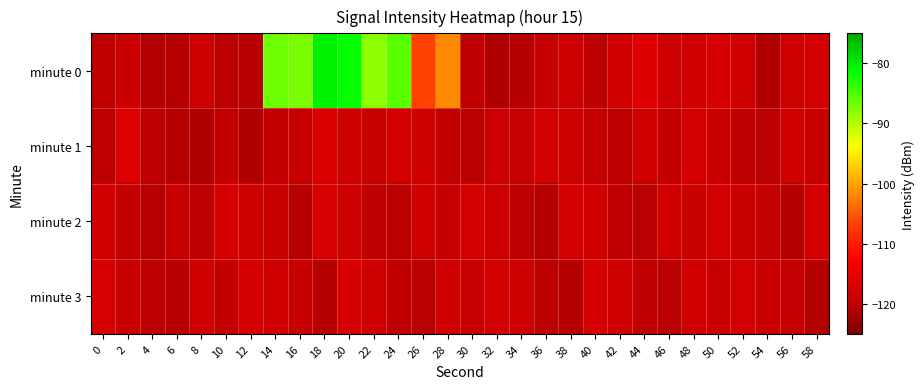

Between 18 and 20, which is larger?

18